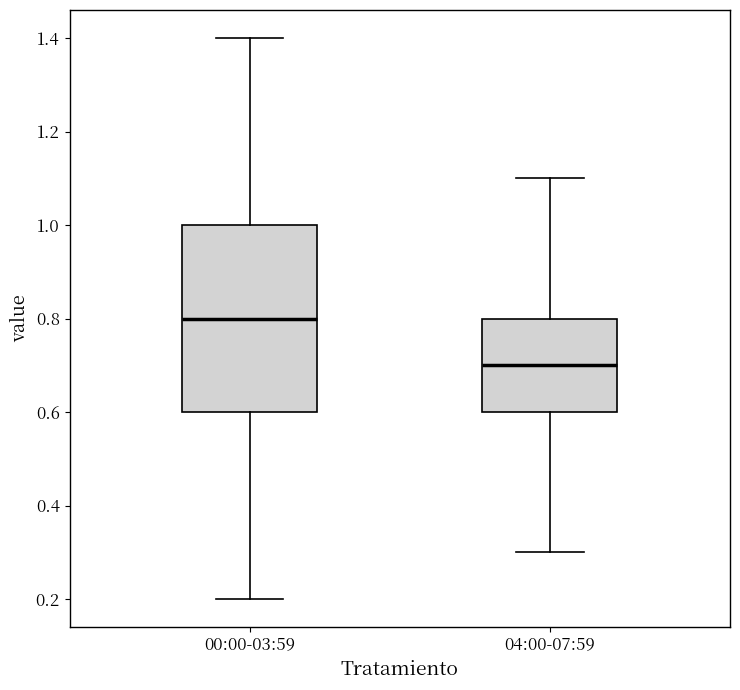

Which box is the tallest, from its lower edge to its upper edge?

00:00-03:59